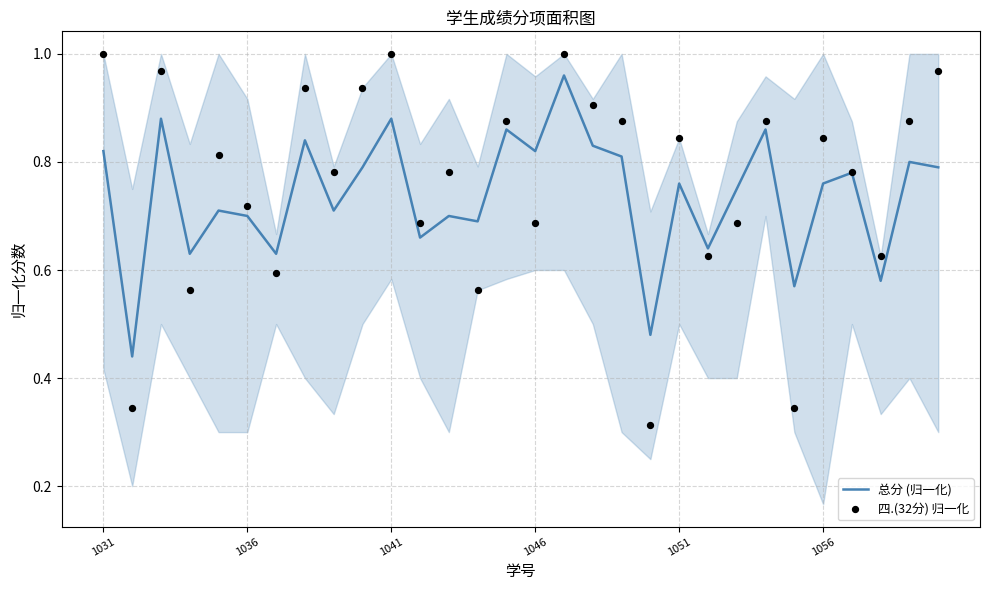

Which series reaches the maximum Y coordinate?

四.(32分) 归一化